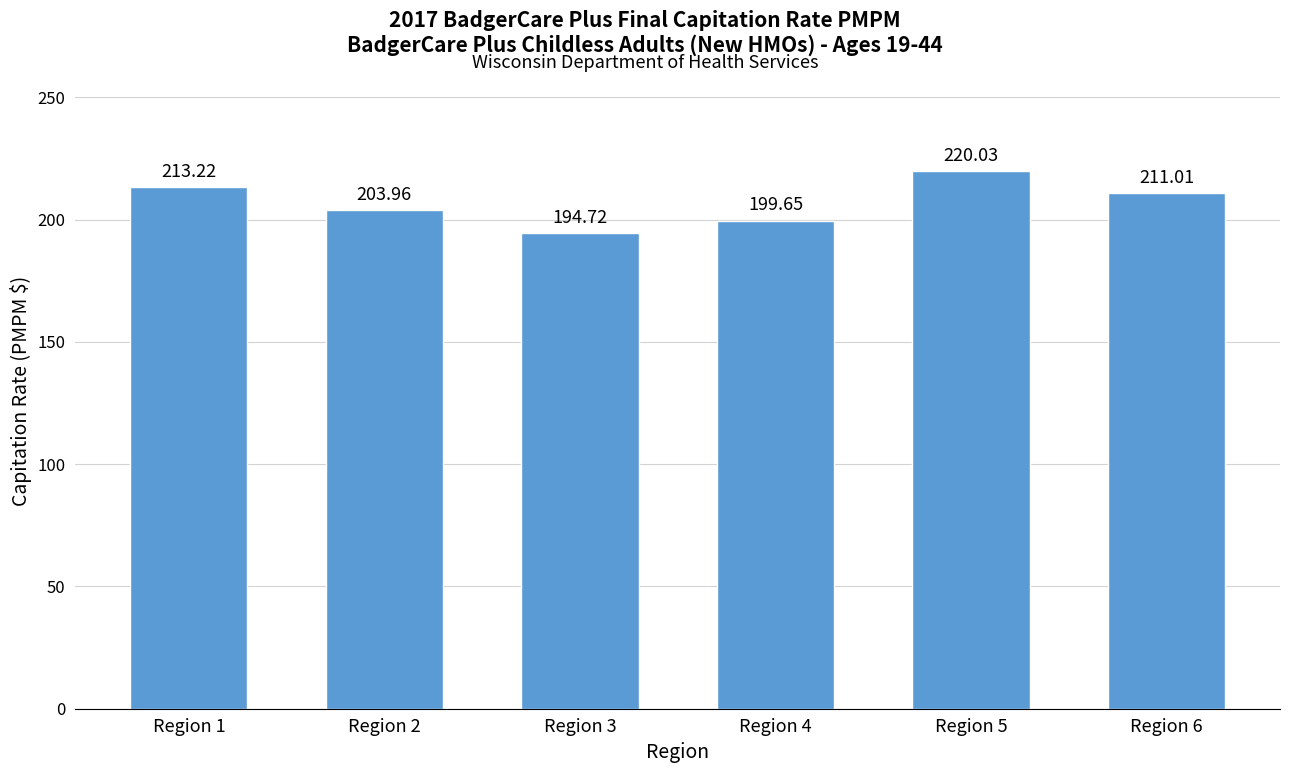

List the labels in order of value, largest first.

Region 5, Region 1, Region 6, Region 2, Region 4, Region 3